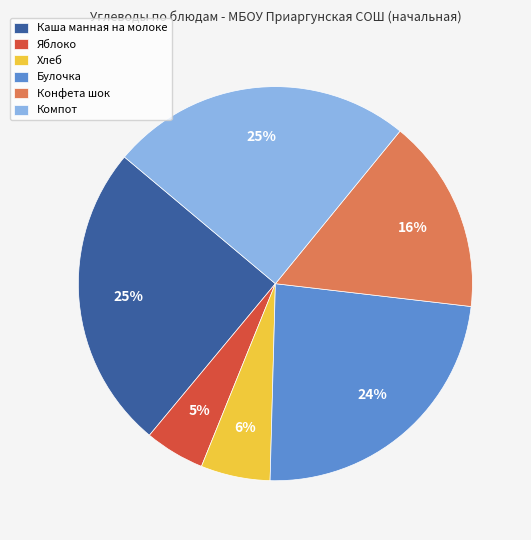

How many segments does this pie chart have?

6